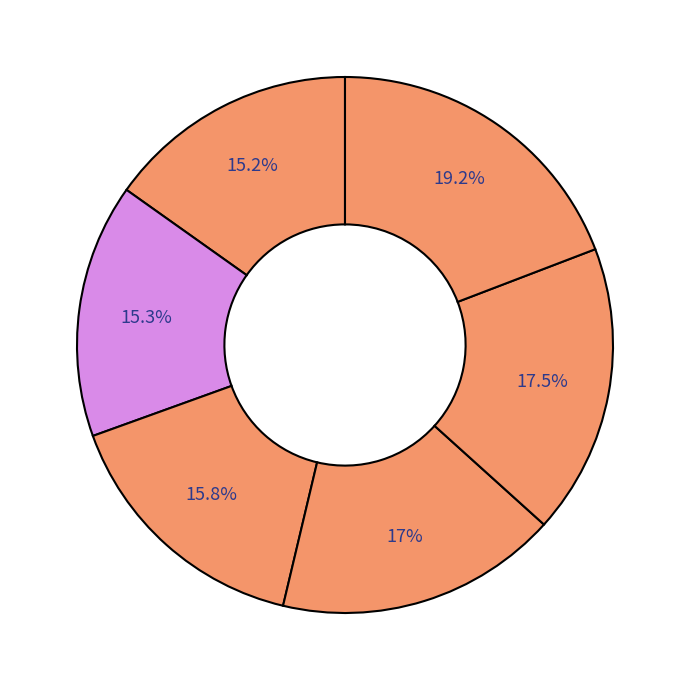

How many slices are in this pie chart?

6